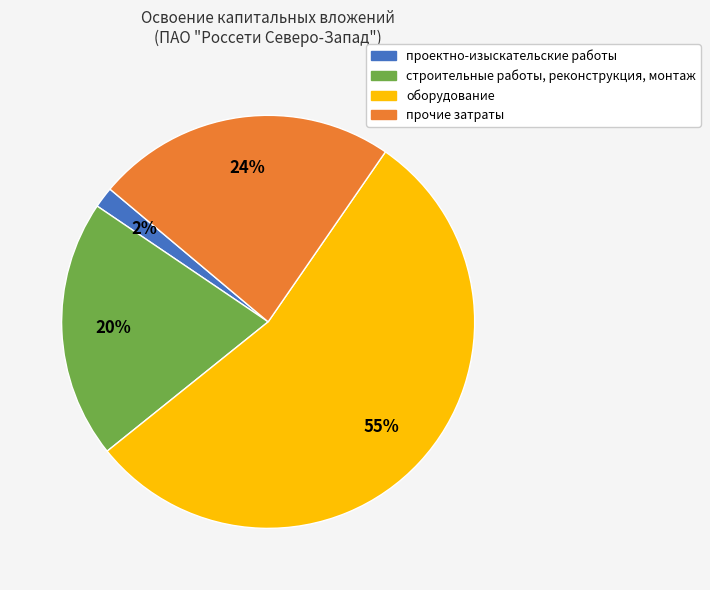

The строительные работы, реконструкция, монтаж slice represents 20% of the pie. True or false?

True